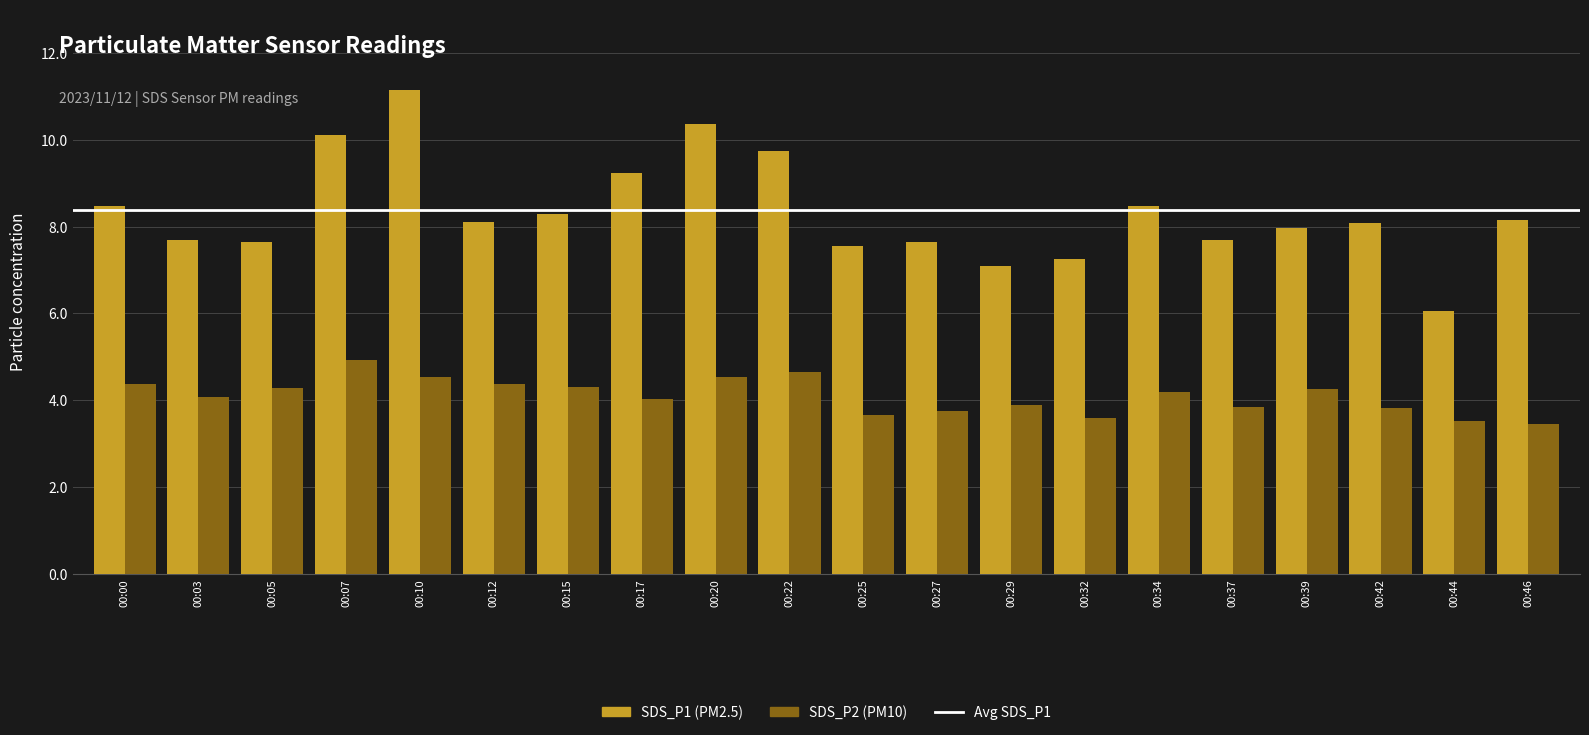

What is the smallest value displayed?

3.5